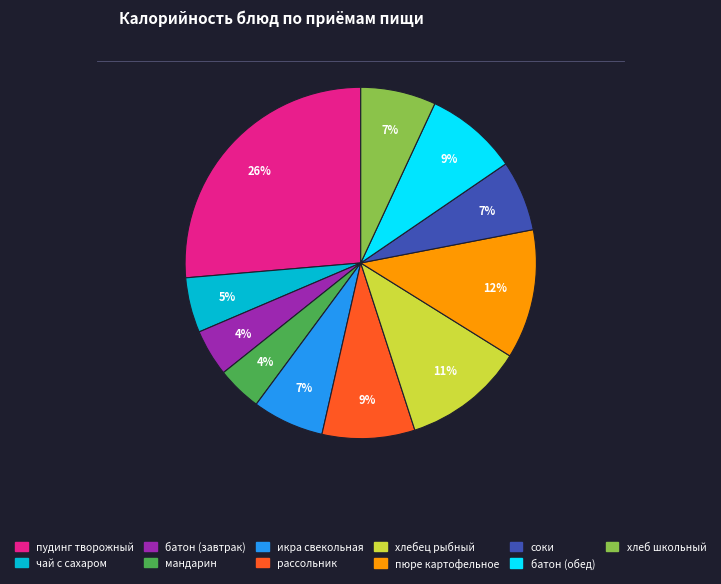

Which has a higher value, чай с сахаром or батон (завтрак)?

чай с сахаром